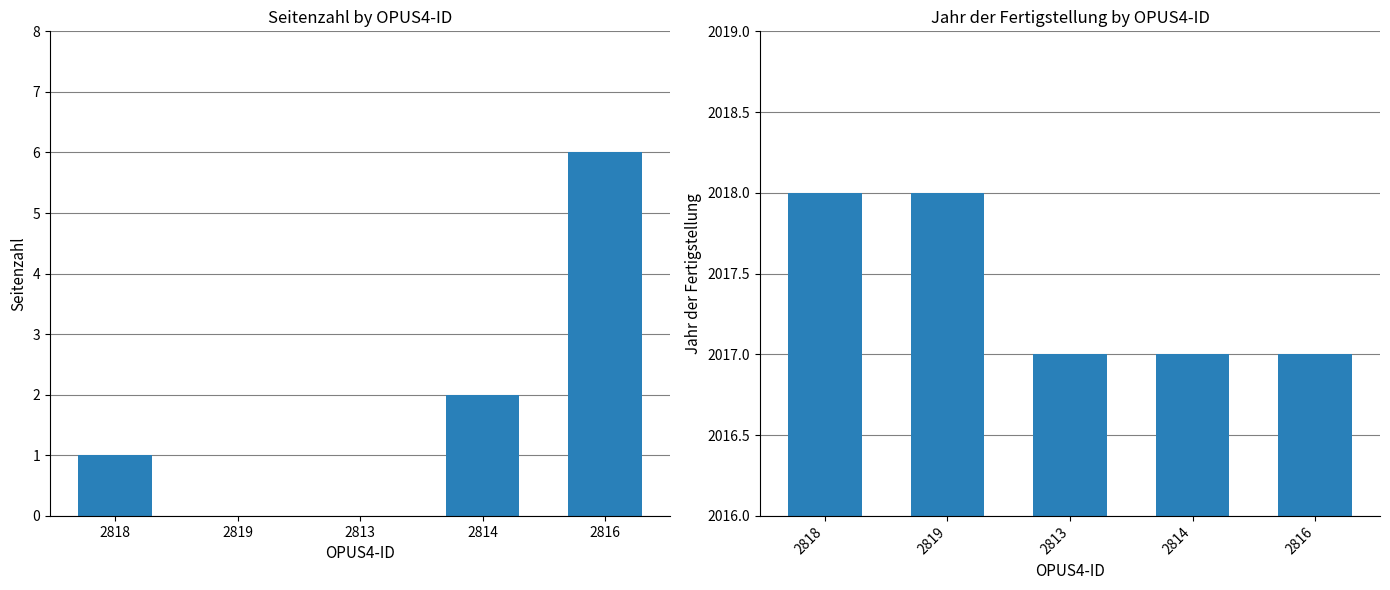

Which series has the widest spread of values?

Seitenzahl